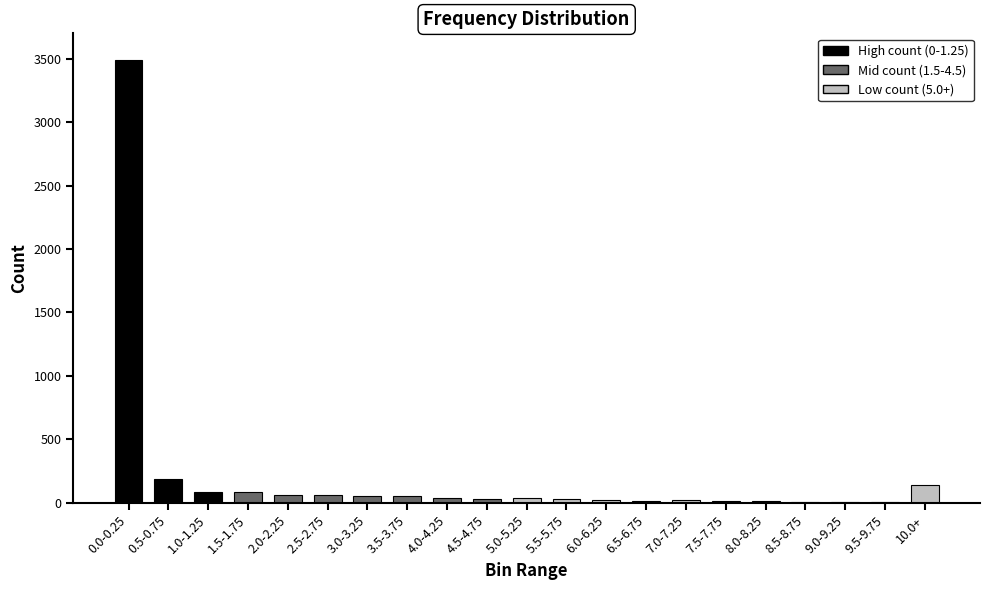

Which category has the highest value across all series?

0.0-0.25